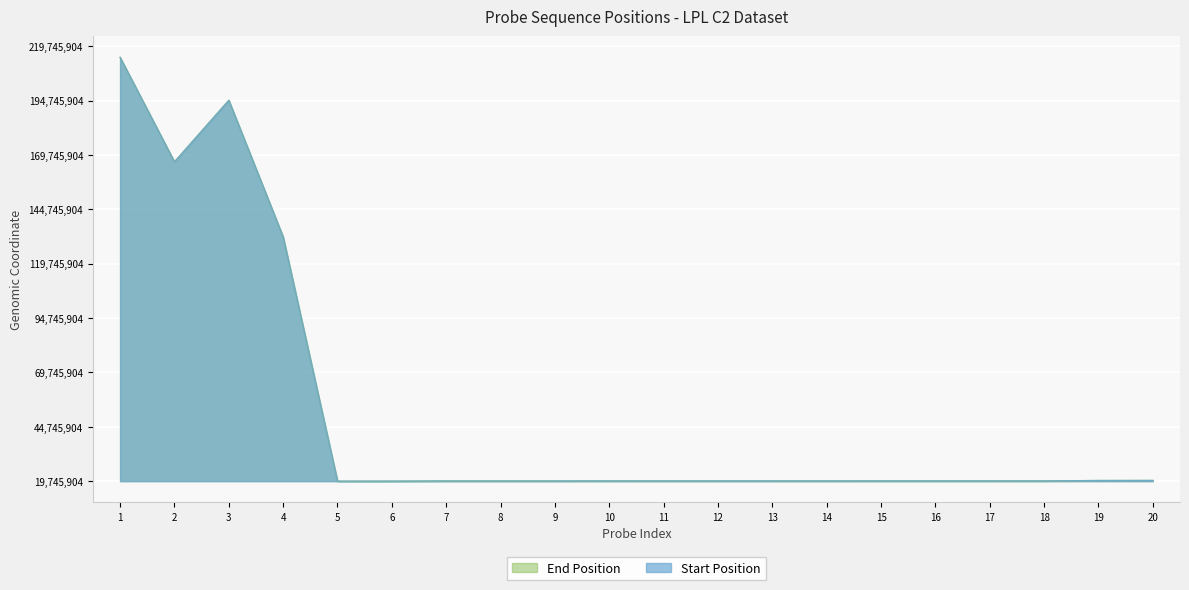

True or false: Start and End cross at least once.

False